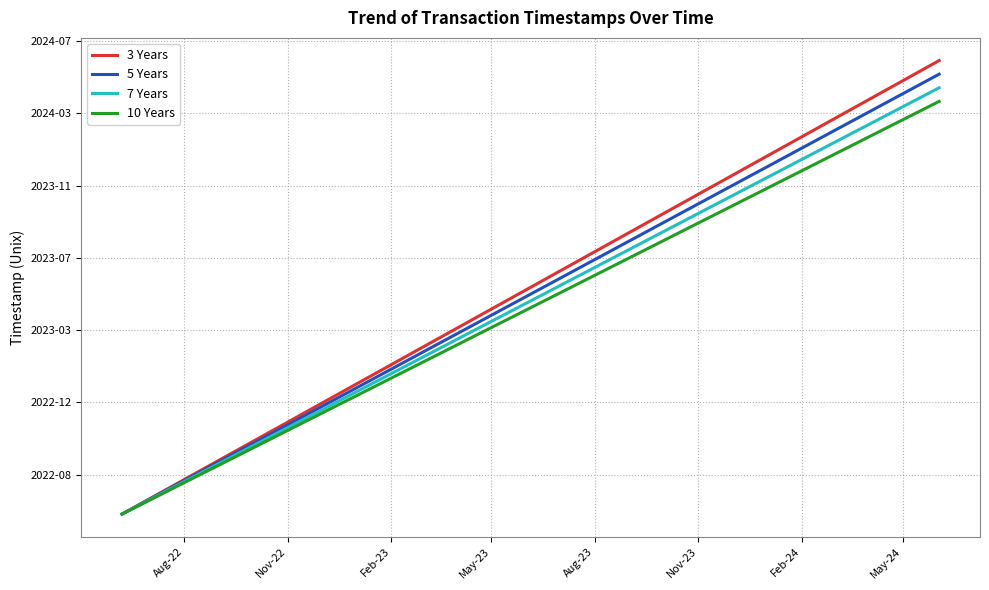

Does the chart display data point markers on the line(s)?

No